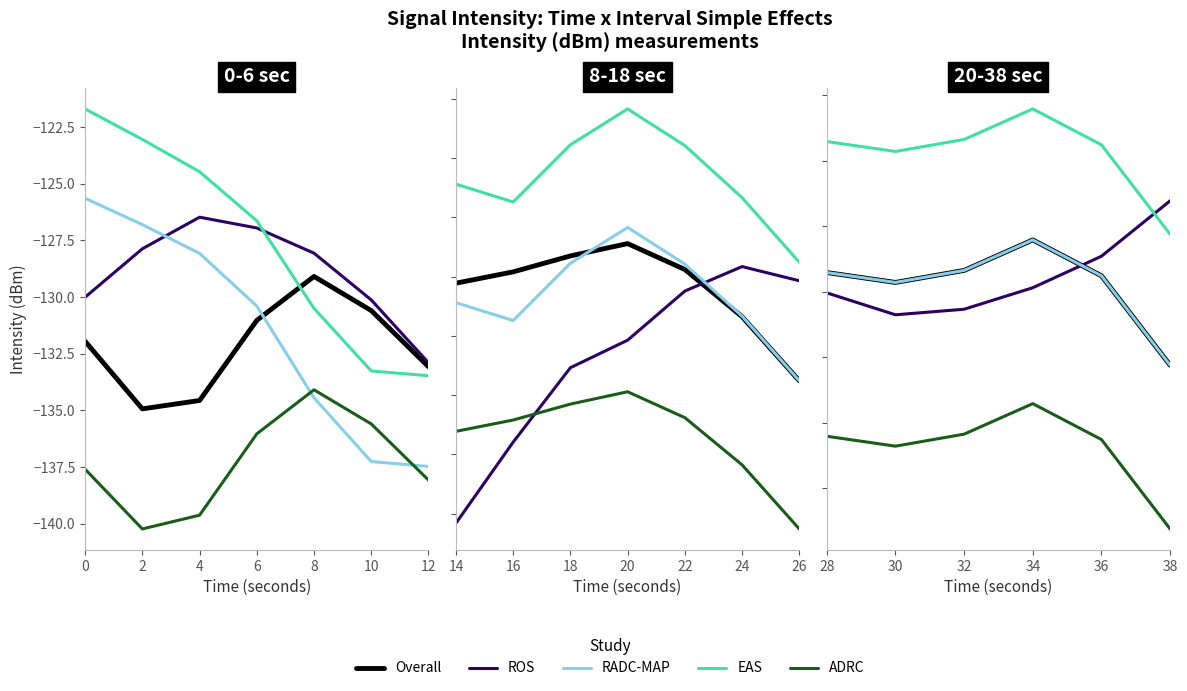

What is the value of the ROS point at the 1st from the left?

-130.0